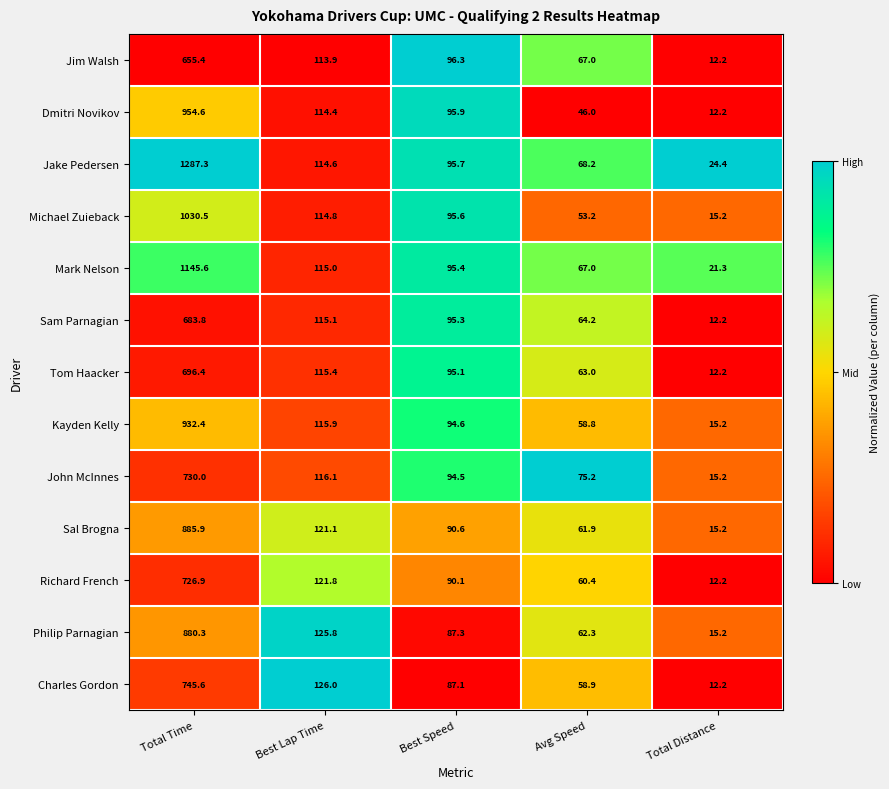

Which series has the largest total across all categories?

Jake Pedersen